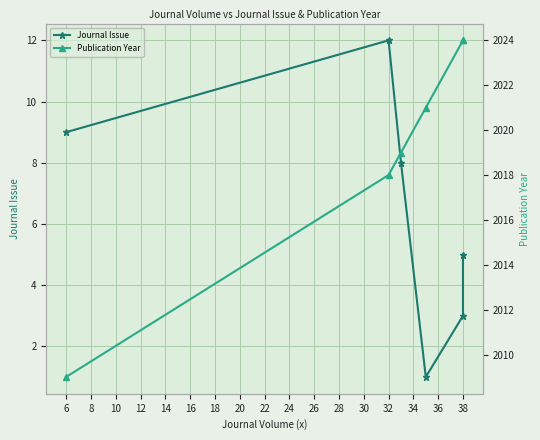

At 10, list the series in order from smallest to largest.

Journal Issue, Publication Year